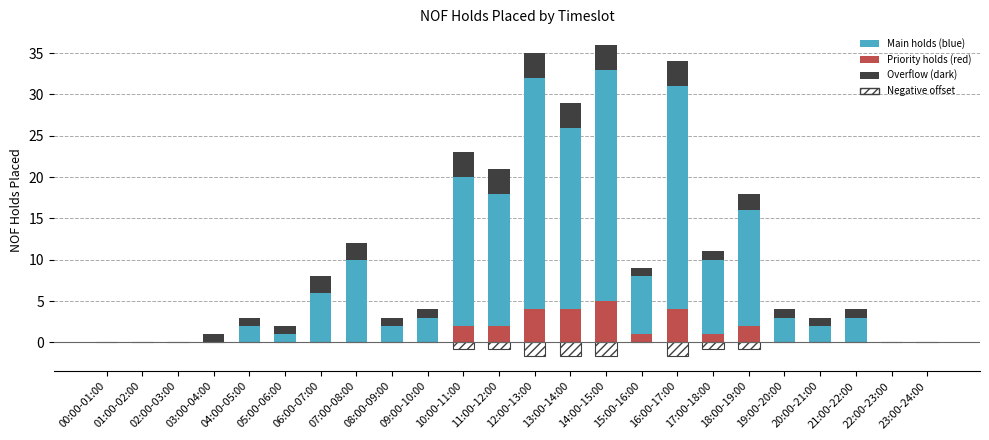

Rank the series by their maximum value, from lowest to highest.

segment_hatch, segment_dark, segment_red, segment_blue